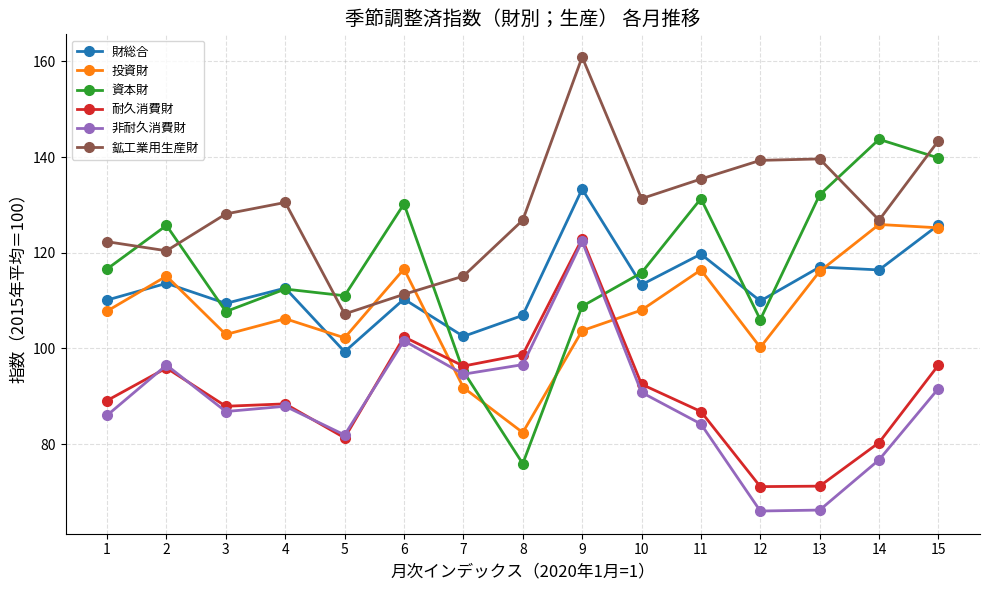

What is the difference between the highest and lowest values at 15?

51.8